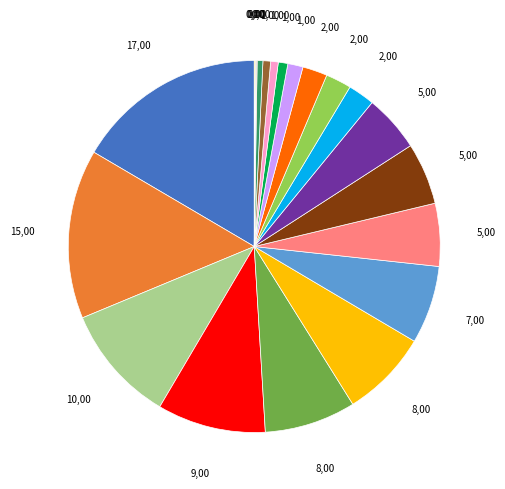

How many segments does this pie chart have?

21